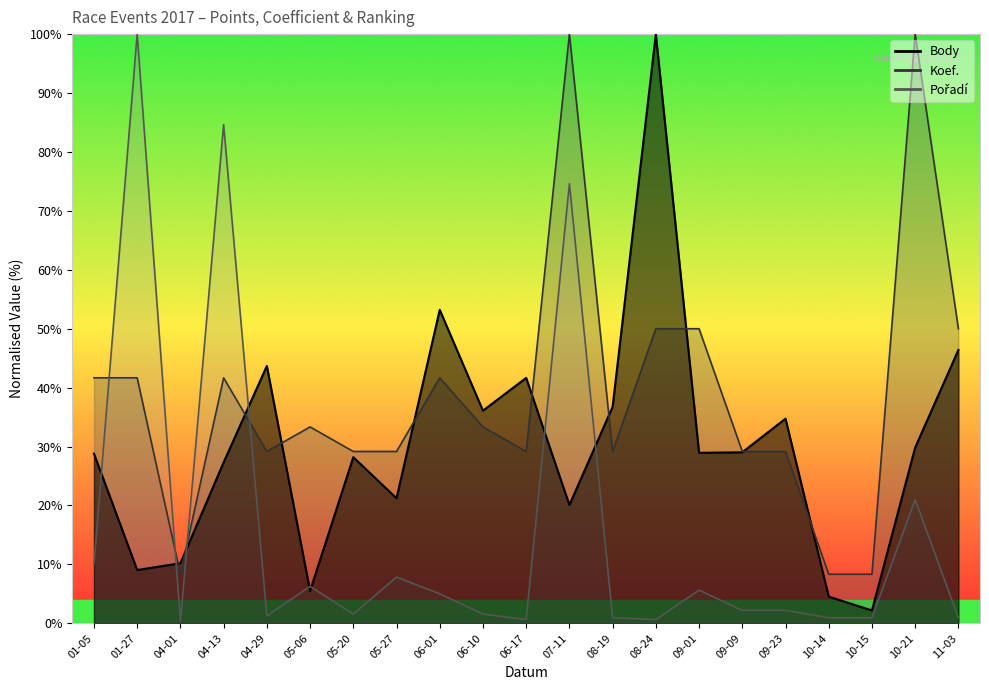

What is the lowest value of the Body series?

2.2